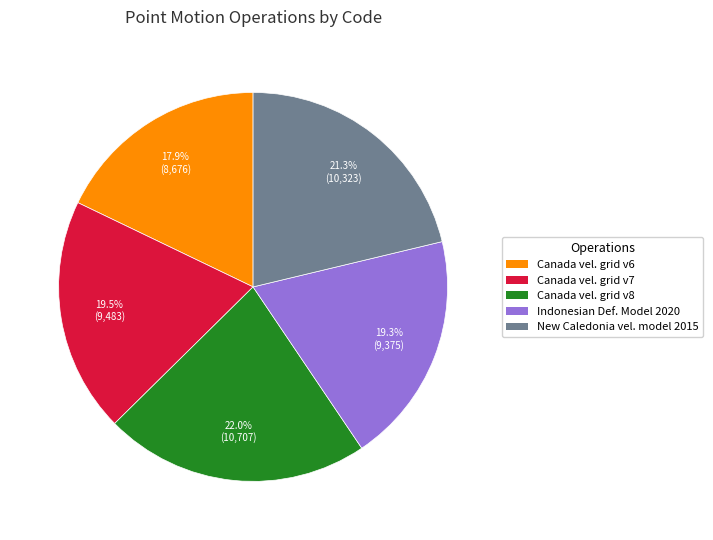

How many segments does this pie chart have?

5